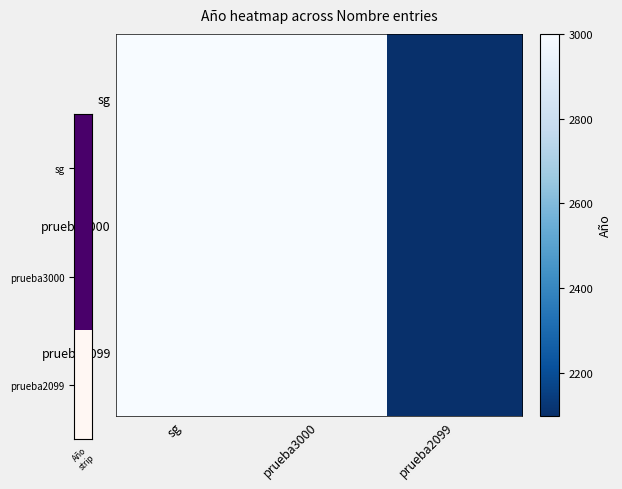

Reading right to left, transcribe all the data shown in this chart.

sg: prueba2099=2099	prueba3000=3000	sg=3000
prueba3000: prueba2099=2099	prueba3000=3000	sg=3000
prueba2099: prueba2099=2099	prueba3000=3000	sg=3000